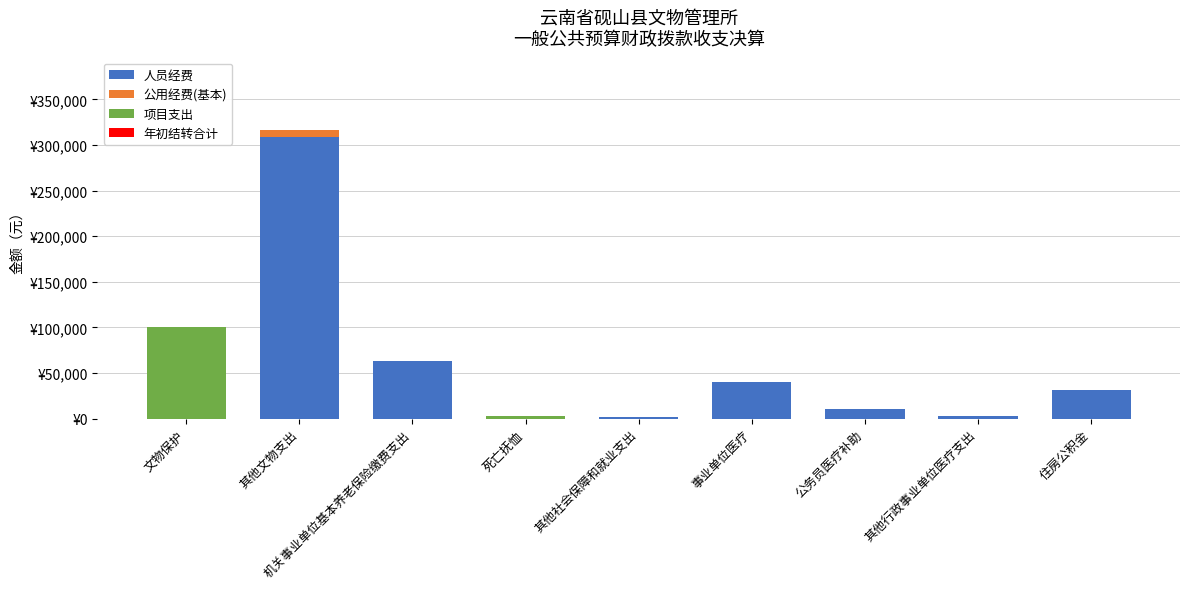

At which category is the sum across all series the highest?

其他文物支出